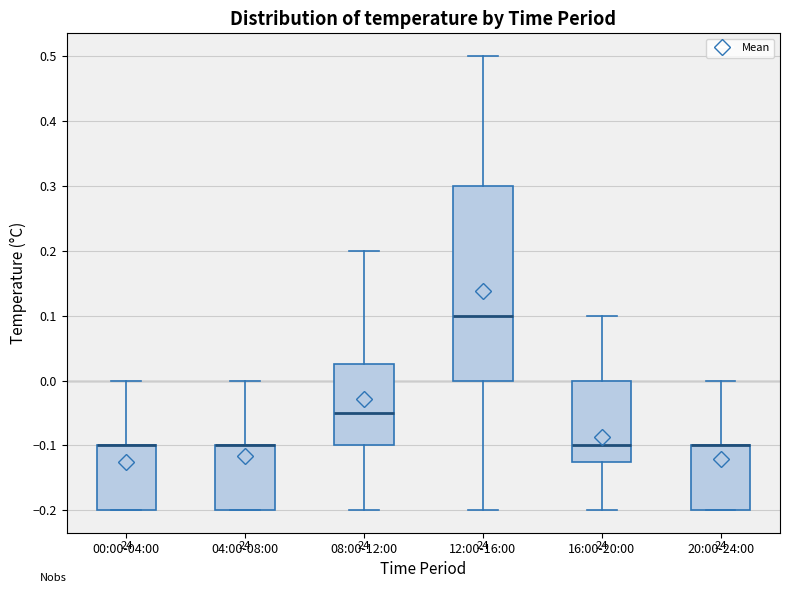

Reading left to right, transcribe this box plot: for each box, give where its median line is, the range the box spans, and where its two whiskers end, as read against the y-axis. The values are not printed on the chart, so give them approximately, as read against the axis.

00:00-04:00: median -0.10 (drawn on the box's upper edge), box -0.20 to -0.10, whiskers -0.20 to 0.00
04:00-08:00: median -0.10 (drawn on the box's upper edge), box -0.20 to -0.10, whiskers -0.20 to 0.00
08:00-12:00: median -0.05, box -0.10 to 0.03, whiskers -0.20 to 0.20
12:00-16:00: median 0.10, box 0.00 to 0.30, whiskers -0.20 to 0.50
16:00-20:00: median -0.10, box -0.12 to 0.00, whiskers -0.20 to 0.10
20:00-24:00: median -0.10 (drawn on the box's upper edge), box -0.20 to -0.10, whiskers -0.20 to 0.00